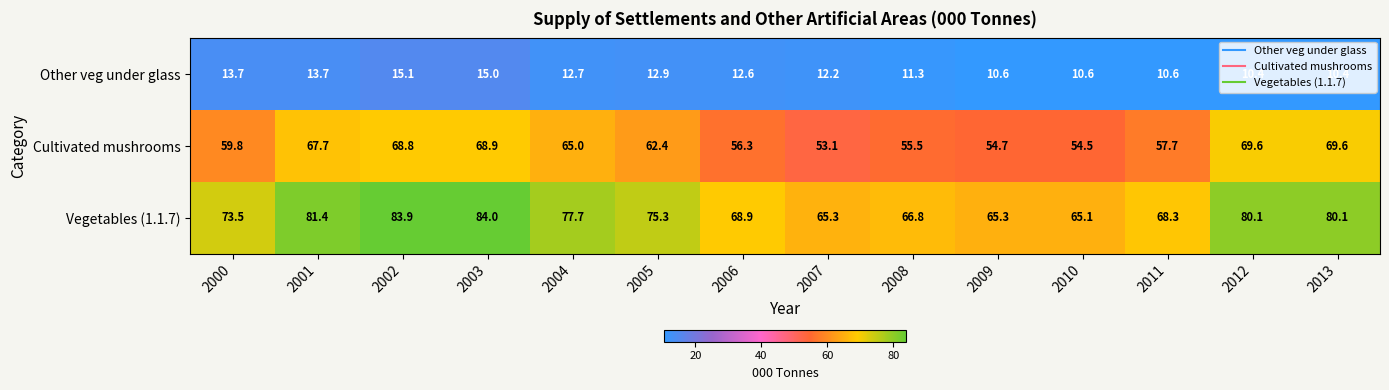

What is the minimum value shown in the chart?

10.4